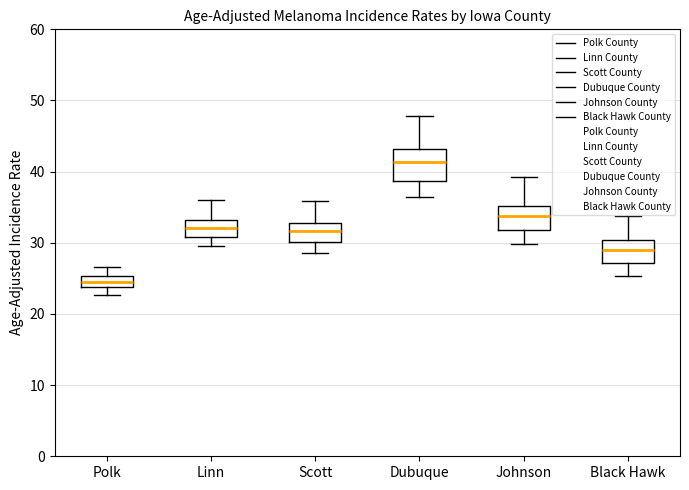

Reading left to right, transcribe this box plot: for each box, give where its median line is, the range the box spans, and where its two whiskers end, as read against the y-axis. The values are not printed on the chart, so give them approximately, as read against the axis.

Polk: median 25 (inside the box), box 24 to 25, whiskers 23 to 27
Linn: median 32, box 31 to 33, whiskers 30 to 36
Scott: median 32, box 30 to 33, whiskers 29 to 36
Dubuque: median 41, box 39 to 43, whiskers 36 to 48
Johnson: median 34, box 32 to 35, whiskers 30 to 39
Black Hawk: median 29, box 27 to 30, whiskers 25 to 34